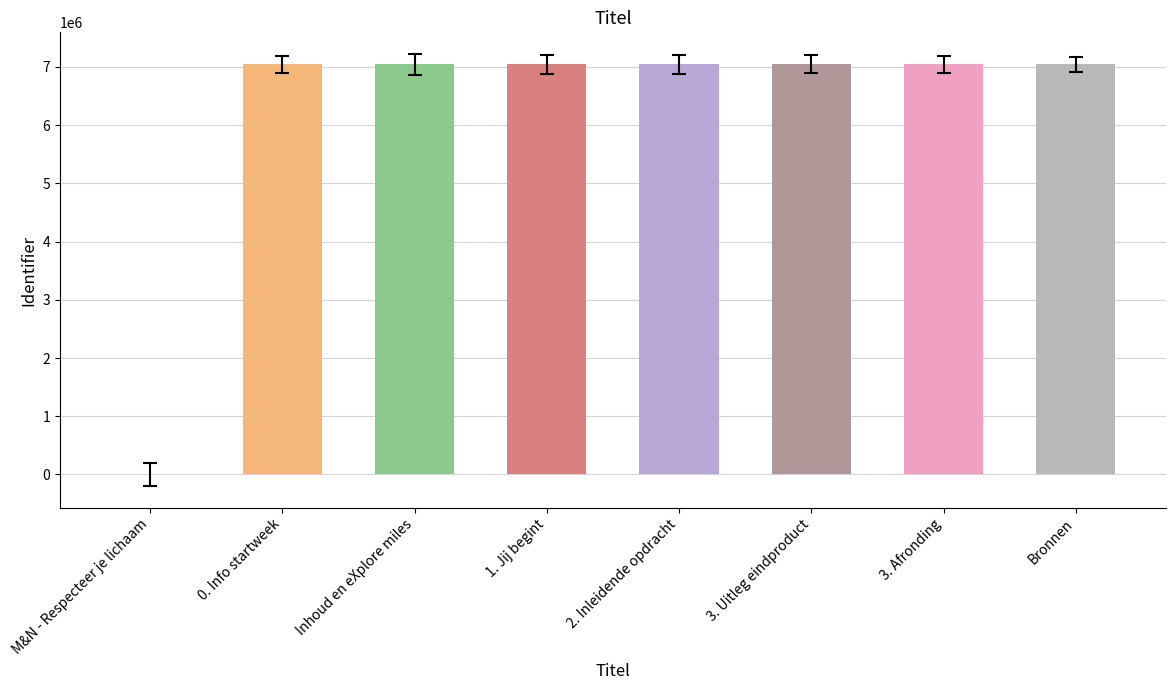

What is the ratio of the value at 1. Jij begint to the value at 3. Uitleg eindproduct?

1.0